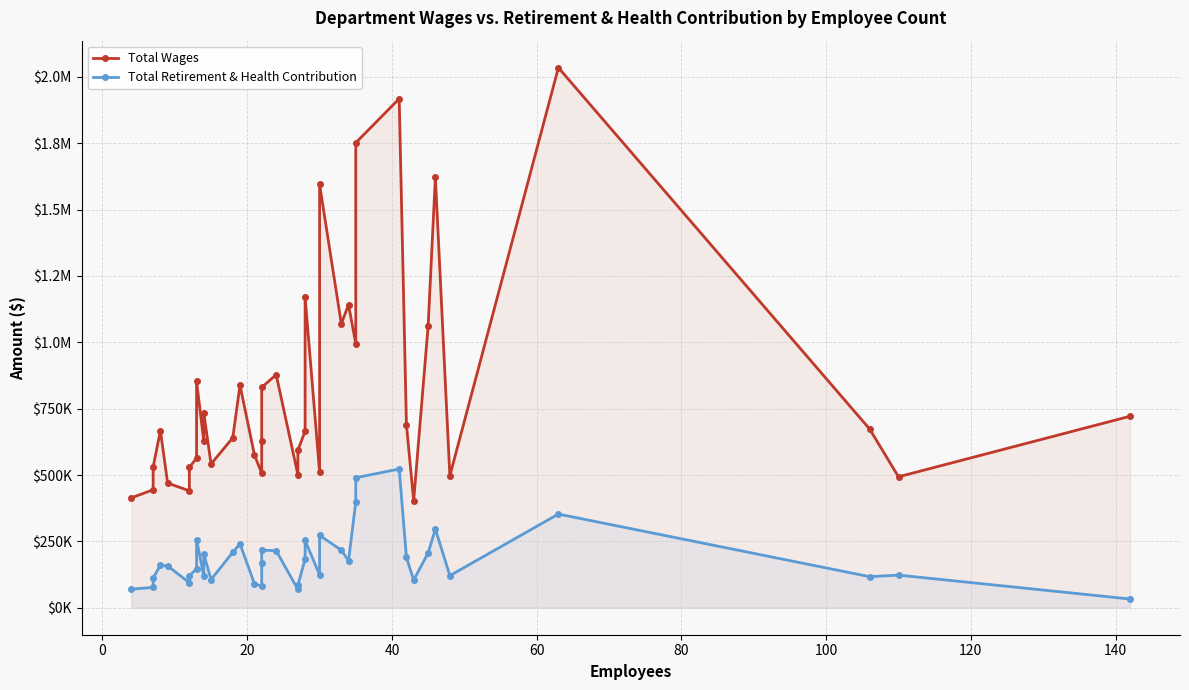

How many values in the Total Wages series exceed 664919?

19